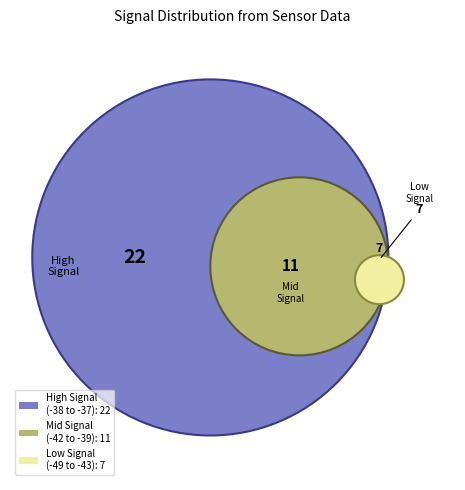

Is there any slice that represents more than half of the pie?

No